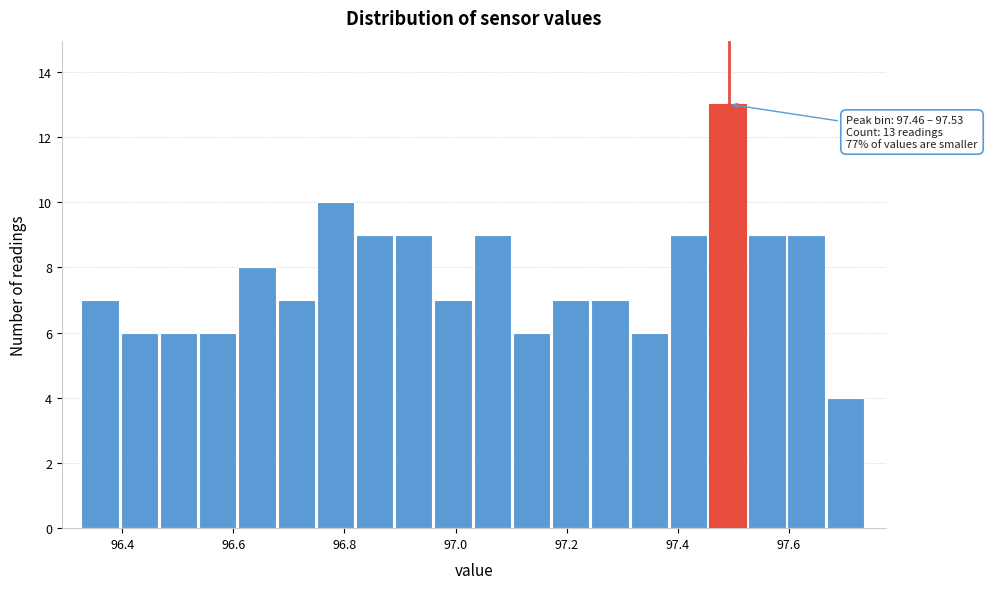

Read against the x-axis, roughly where is the centre of the tallest bar?

97.50